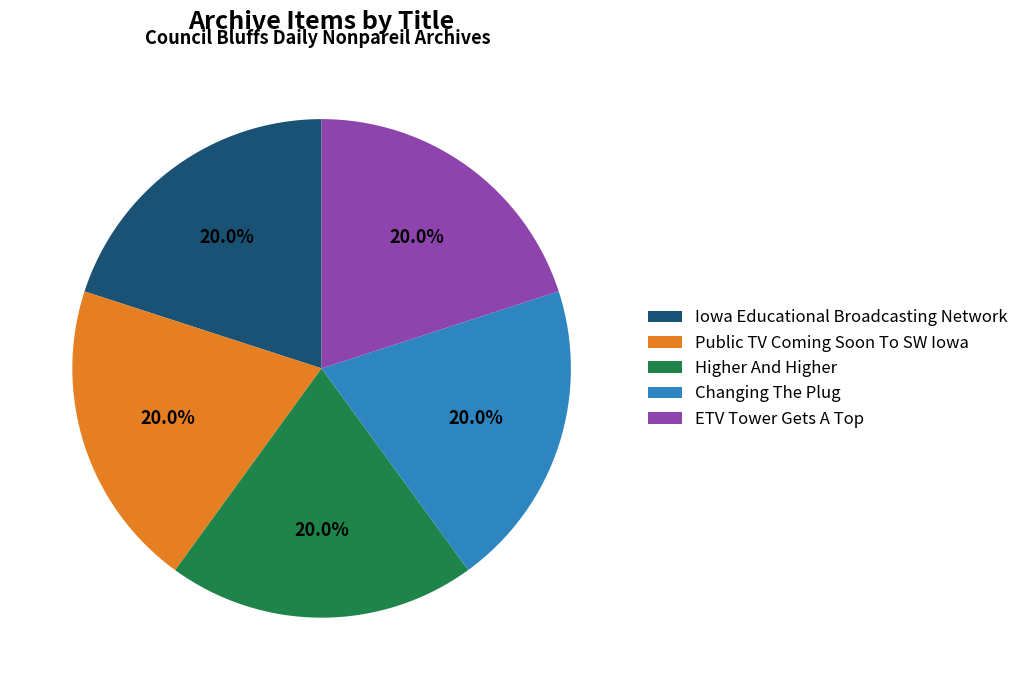

Is Iowa Educational Broadcasting Network the majority of the pie?

No